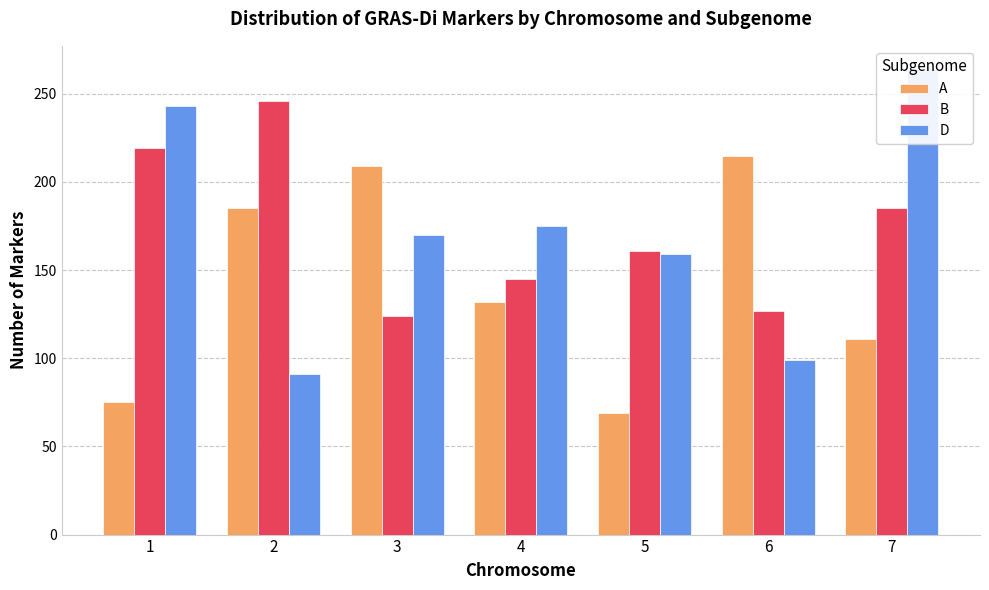

What is the difference between the B values at 2 and 6?

119